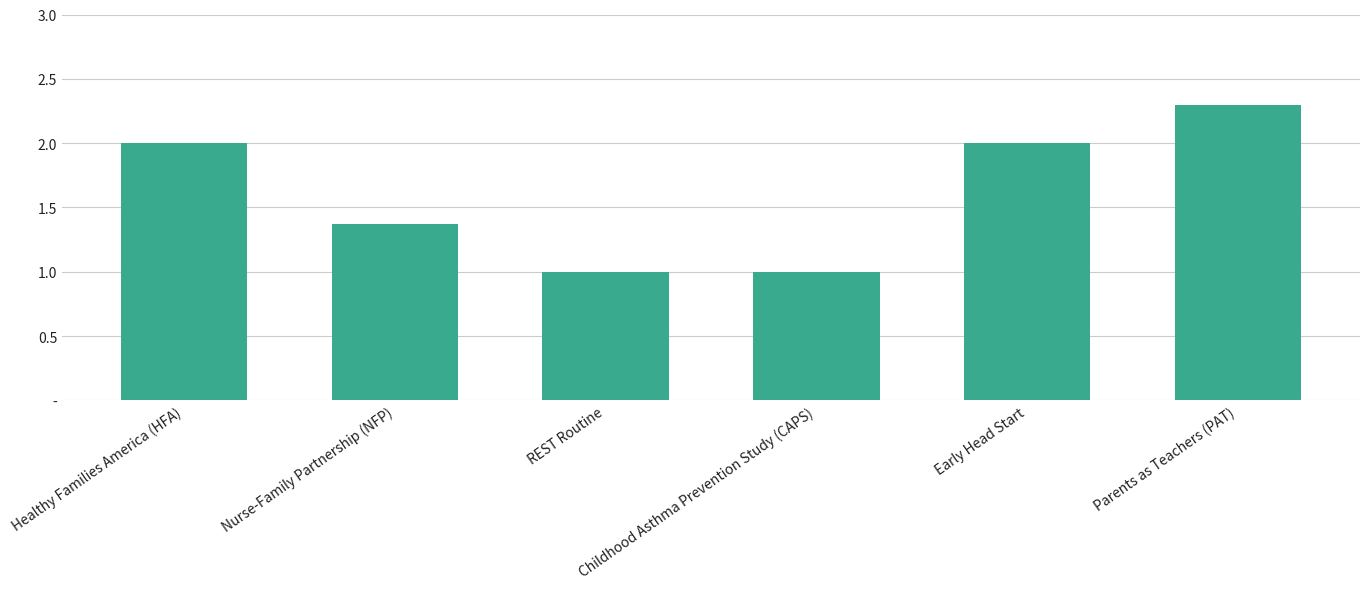

How many bars are there in total?

6